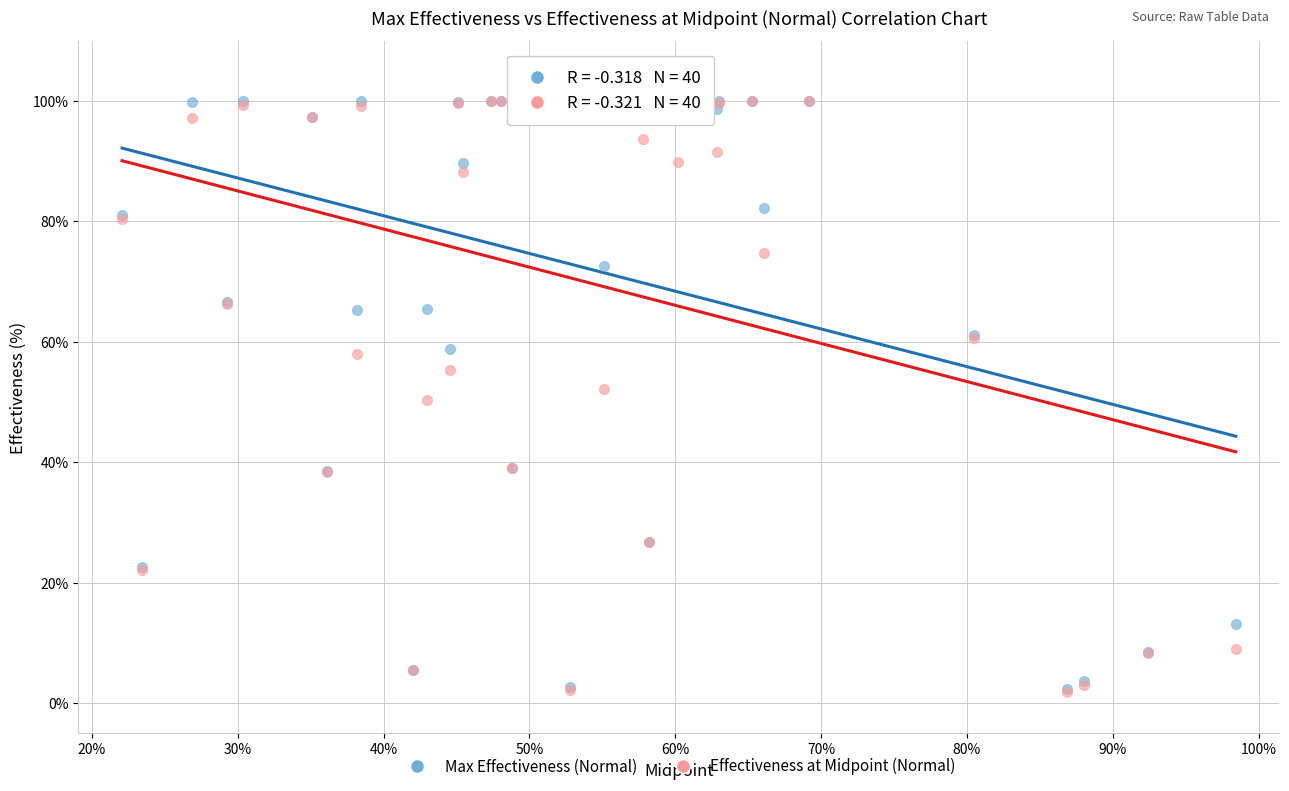

Which series has the largest Y range (max minus min)?

Effectiveness at Midpoint (Normal)